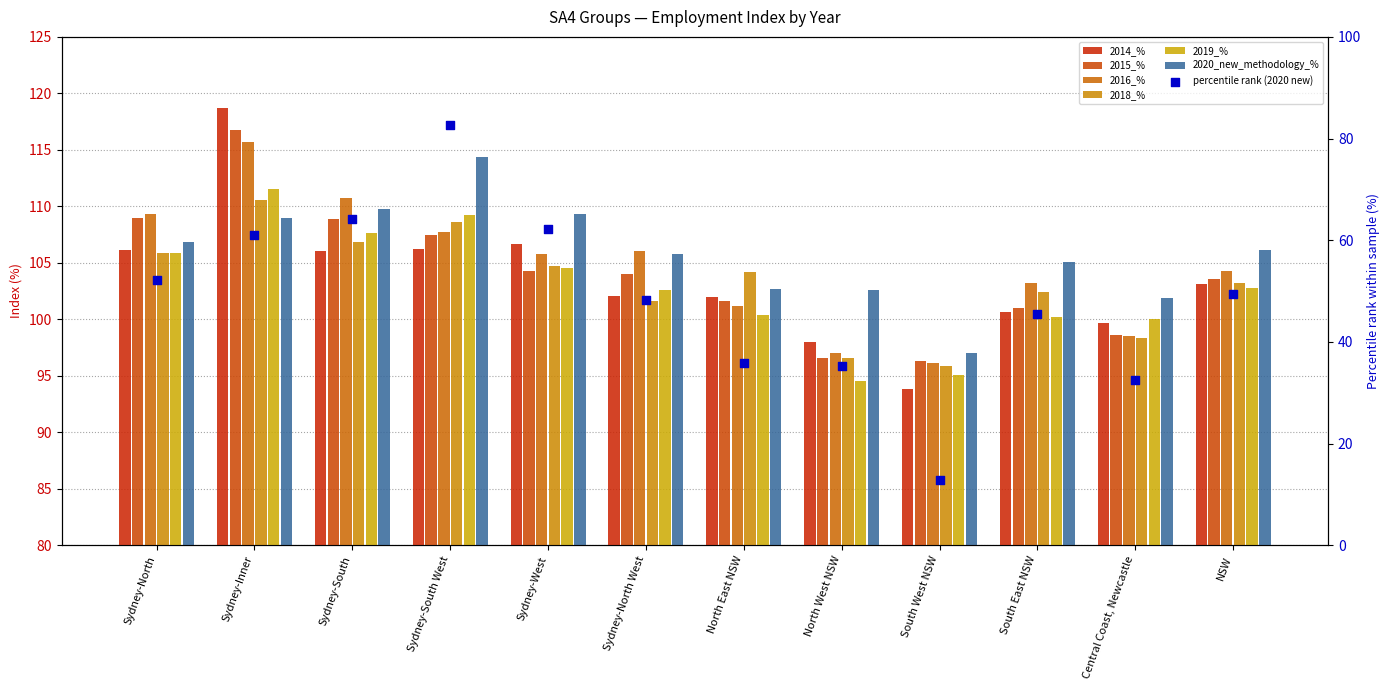

At how many categories does at least one series exceed 102?

10